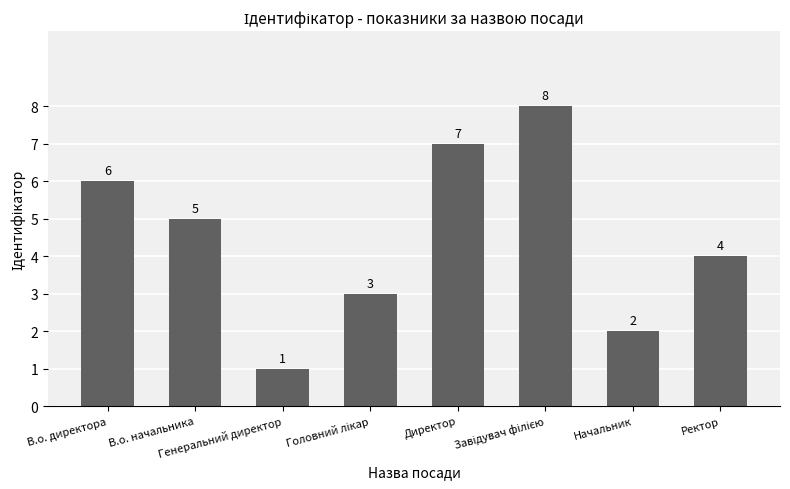

What is the difference between the maximum and second lowest values?

6